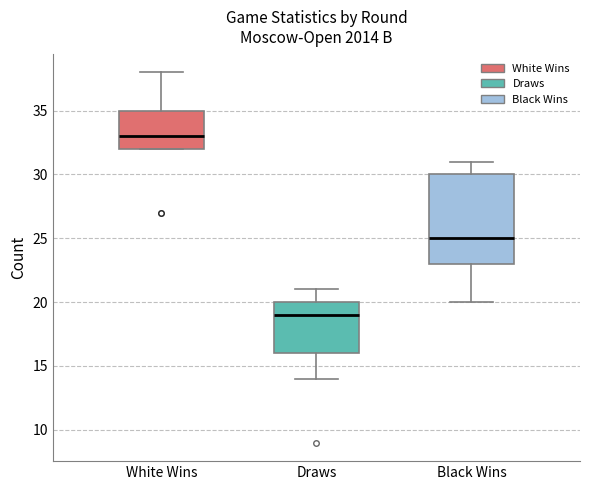

Reading left to right, transcribe this box plot: for each box, give where its median line is, the range the box spans, and where its two whiskers end, as read against the y-axis. The values are not printed on the chart, so give them approximately, as read against the axis.

White Wins: median 33, box 32 to 35, whiskers 32 to 38
Draws: median 19, box 16 to 20, whiskers 14 to 21
Black Wins: median 25, box 23 to 30, whiskers 20 to 31